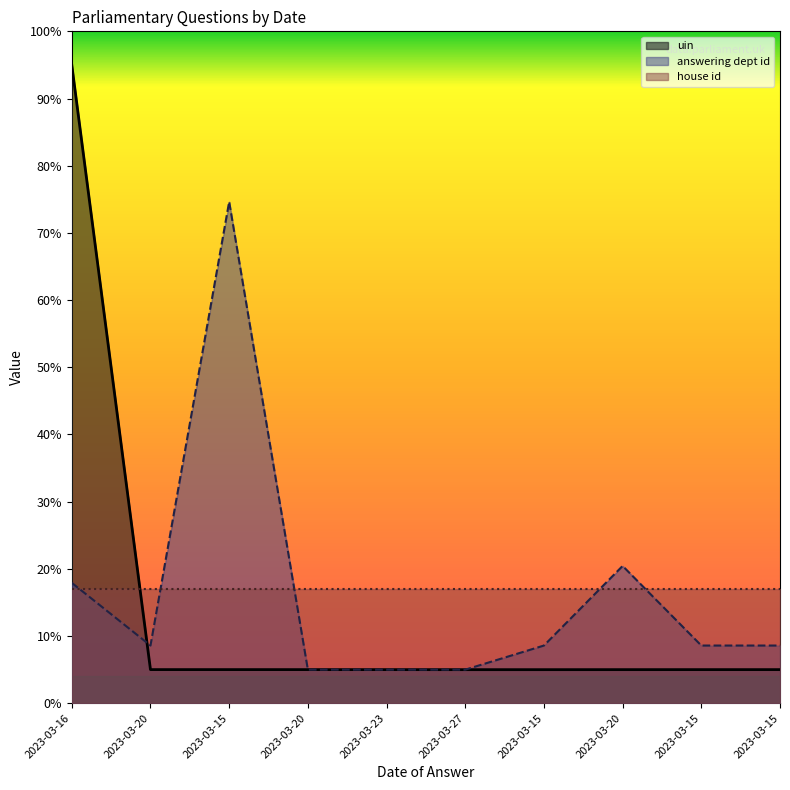

Reading left to right, list all the values displayed in this chart.

uin: 2023-03-16=1.0	2023-03-20=0.1	2023-03-15=0.1	2023-03-20=0.1	2023-03-23=0.1	2023-03-27=0.1	2023-03-15=0.1	2023-03-20=0.1	2023-03-15=0.1	2023-03-15=0.1
answering dept id: 2023-03-16=0.2	2023-03-20=0.1	2023-03-15=0.7	2023-03-20=0.1	2023-03-23=0.1	2023-03-27=0.1	2023-03-15=0.1	2023-03-20=0.2	2023-03-15=0.1	2023-03-15=0.1